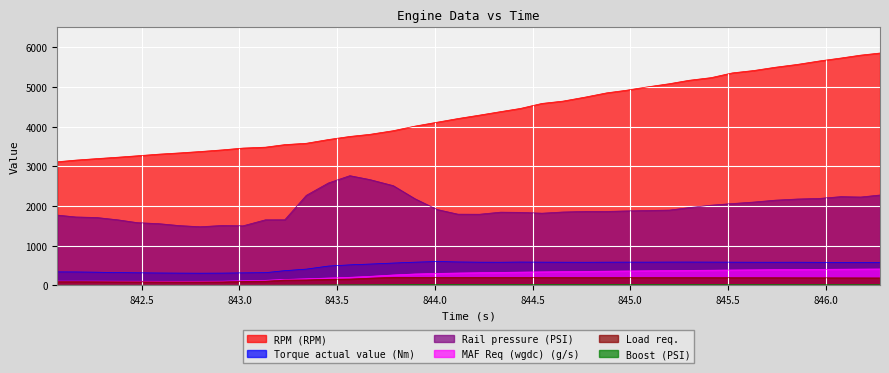

How many lines are shown in the chart?

6